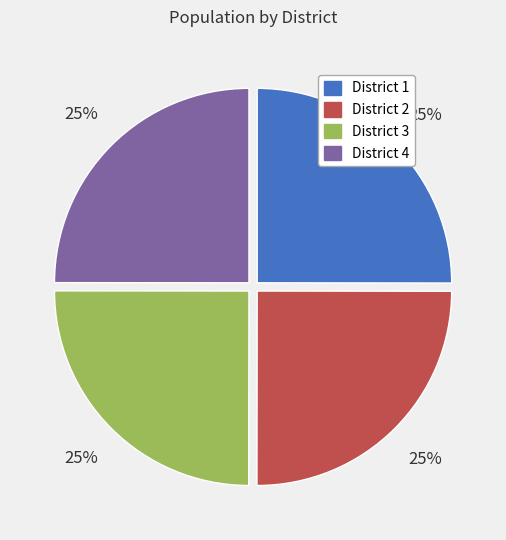

To the nearest percent, what percentage of the pie is District 2?

25%